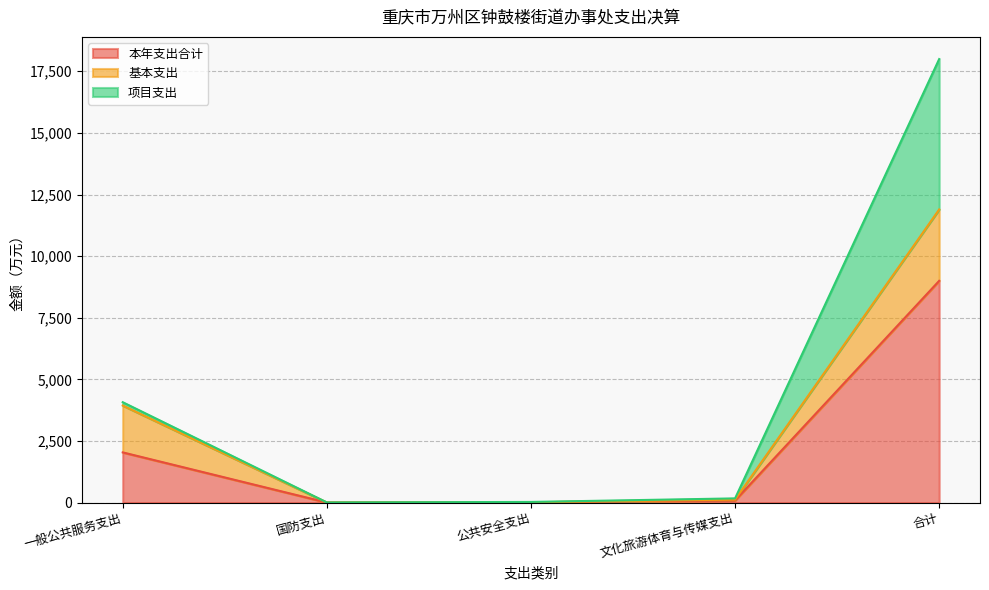

True or false: 基本支出 and 本年支出合计 cross at least once.

False